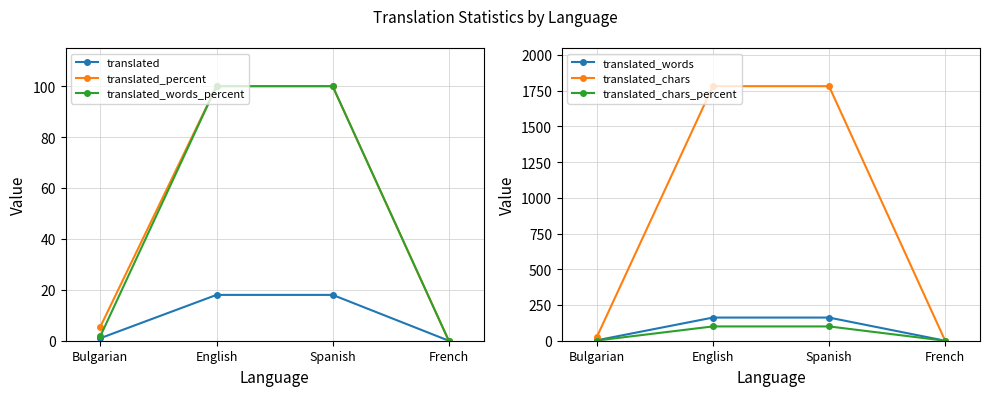

True or false: translated_chars_percent has a value of 64.6 at English.

False